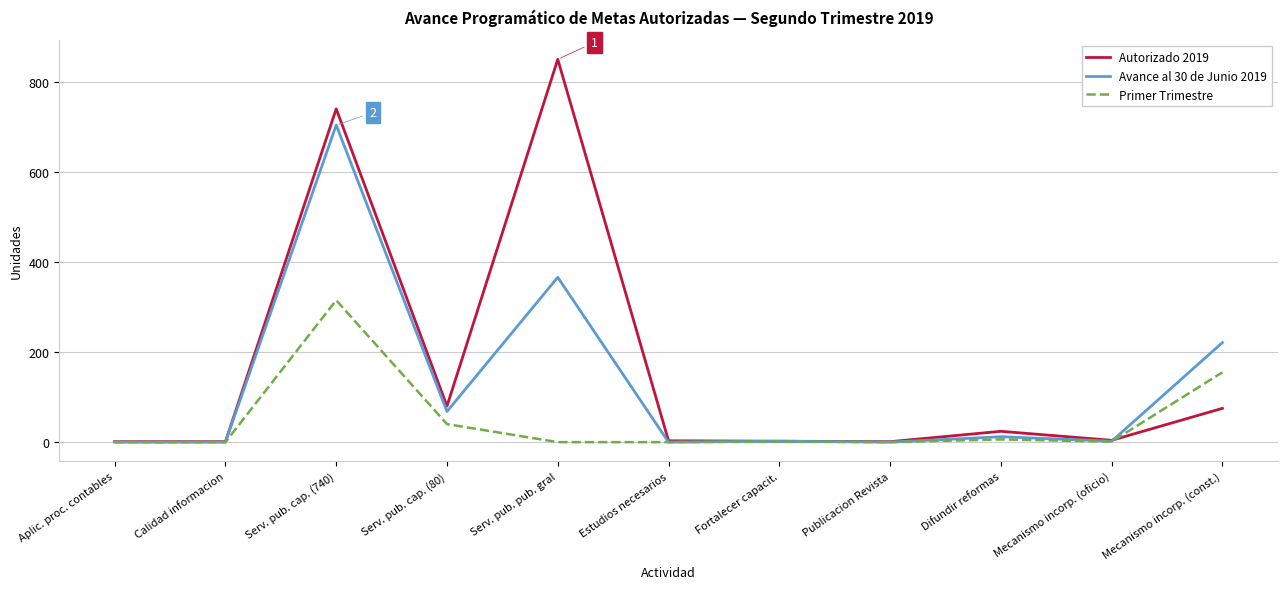

How many values in the Autorizado 2019 series are below 4?

5